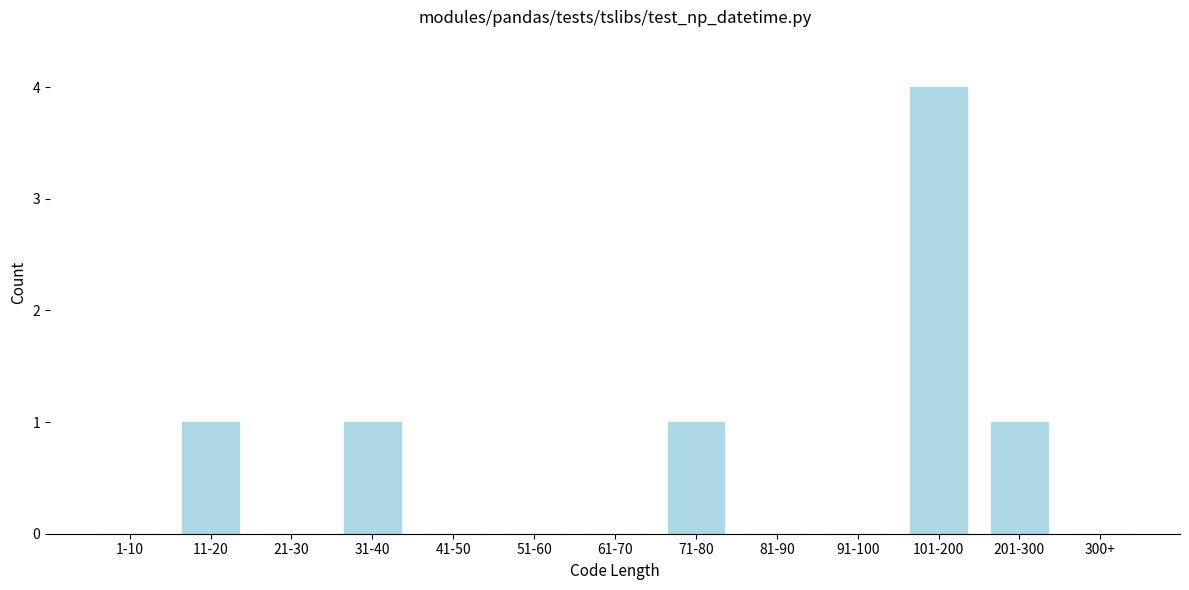

Reading left to right, extract all data points from this chart.

1-10=0	11-20=1	21-30=0	31-40=1	41-50=0	51-60=0	61-70=0	71-80=1	81-90=0	91-100=0	101-200=4	201-300=1	300+=0